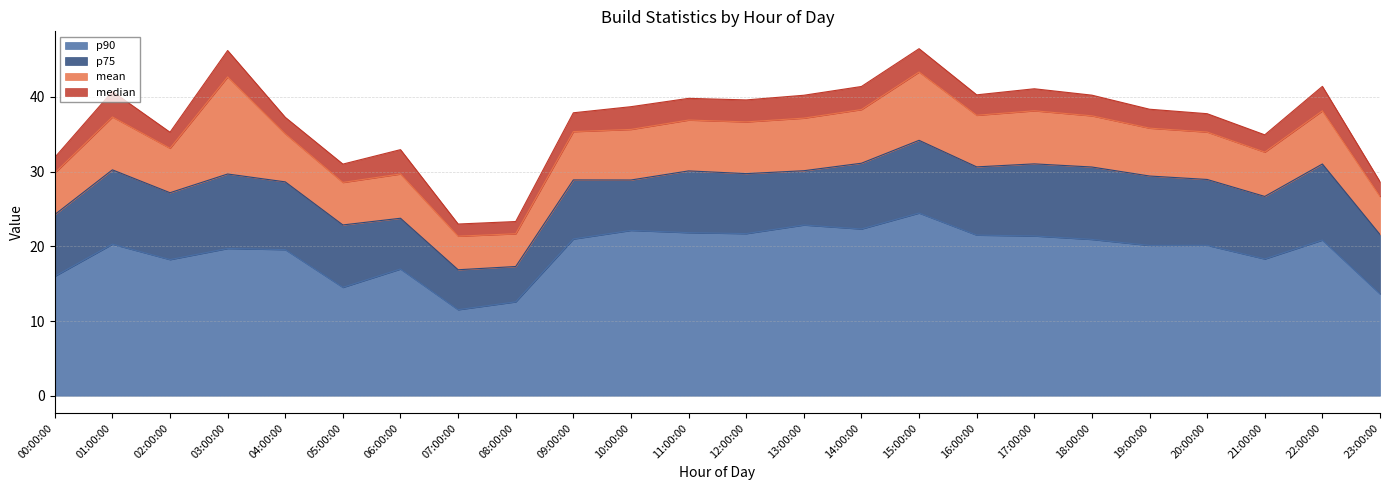

At which category does median reach its first local peak?

01:00:00